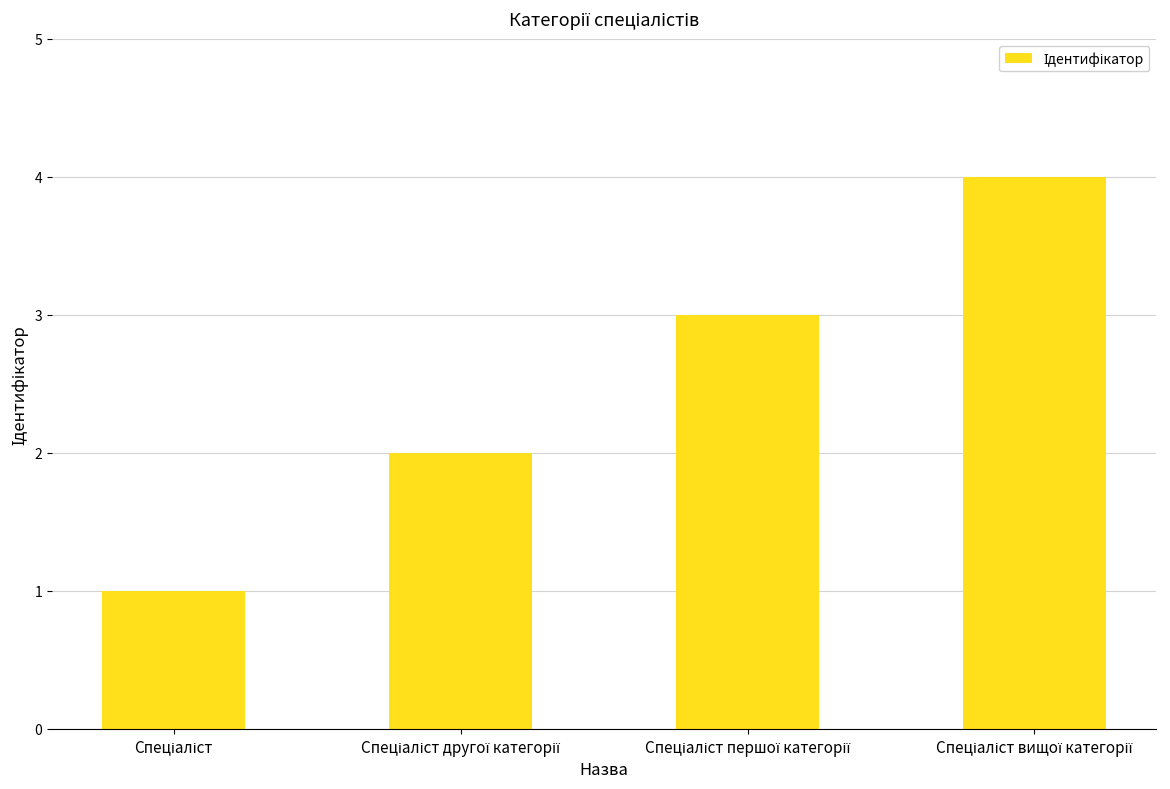

What is the maximum value shown in the chart?

4